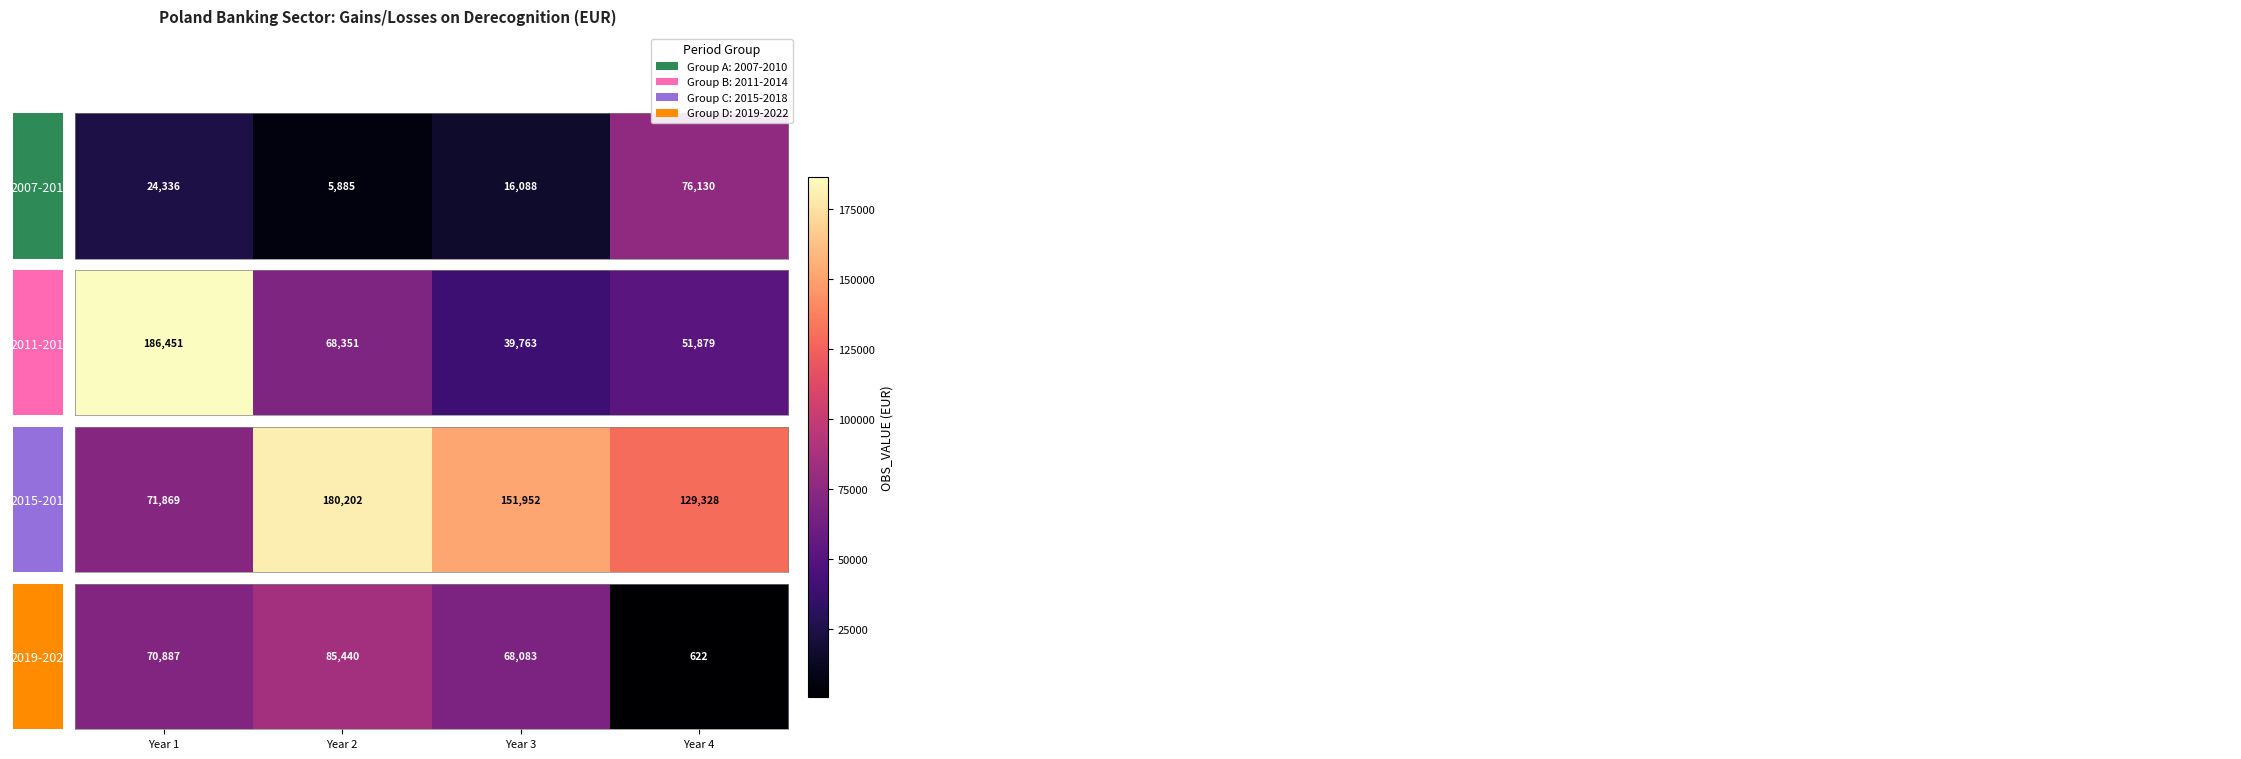

List the labels in order of value, largest first.

Year 2, Year 1, Year 3, Year 4